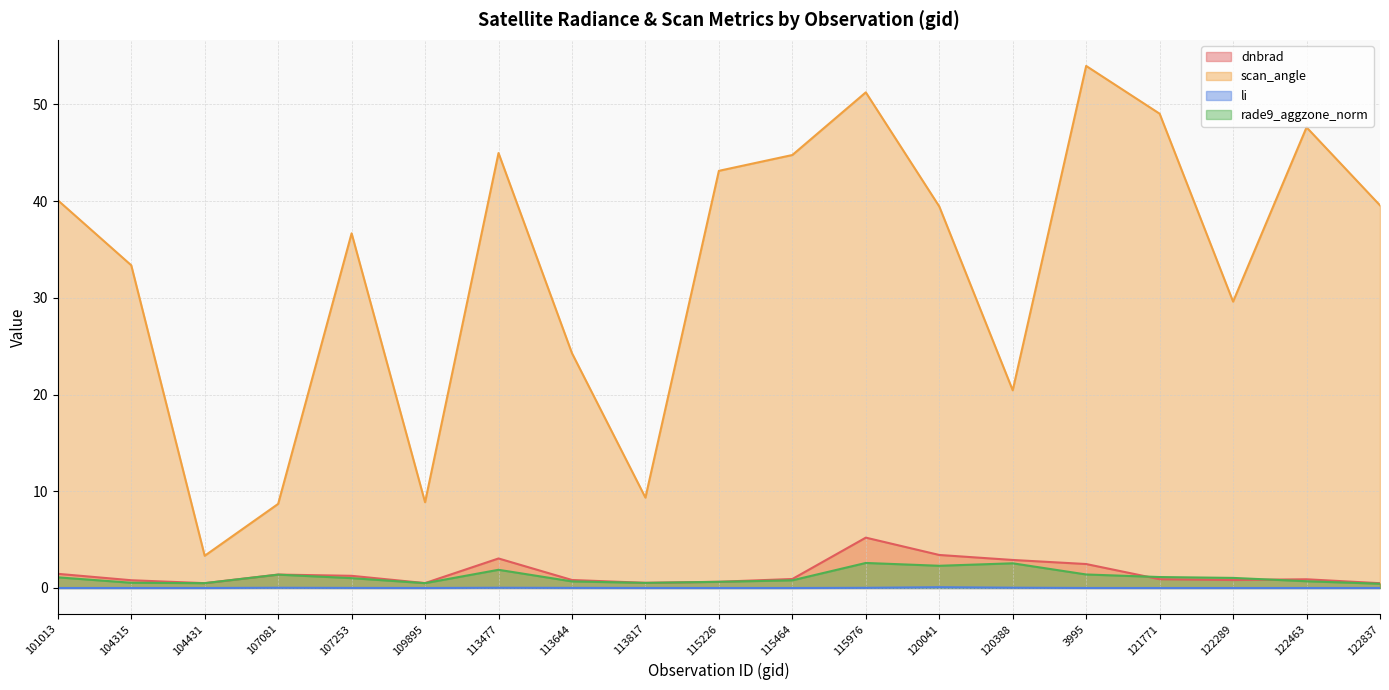

List the series in order of their peak value, lowest first.

li, rade9_aggzone_norm, dnbrad, scan_angle